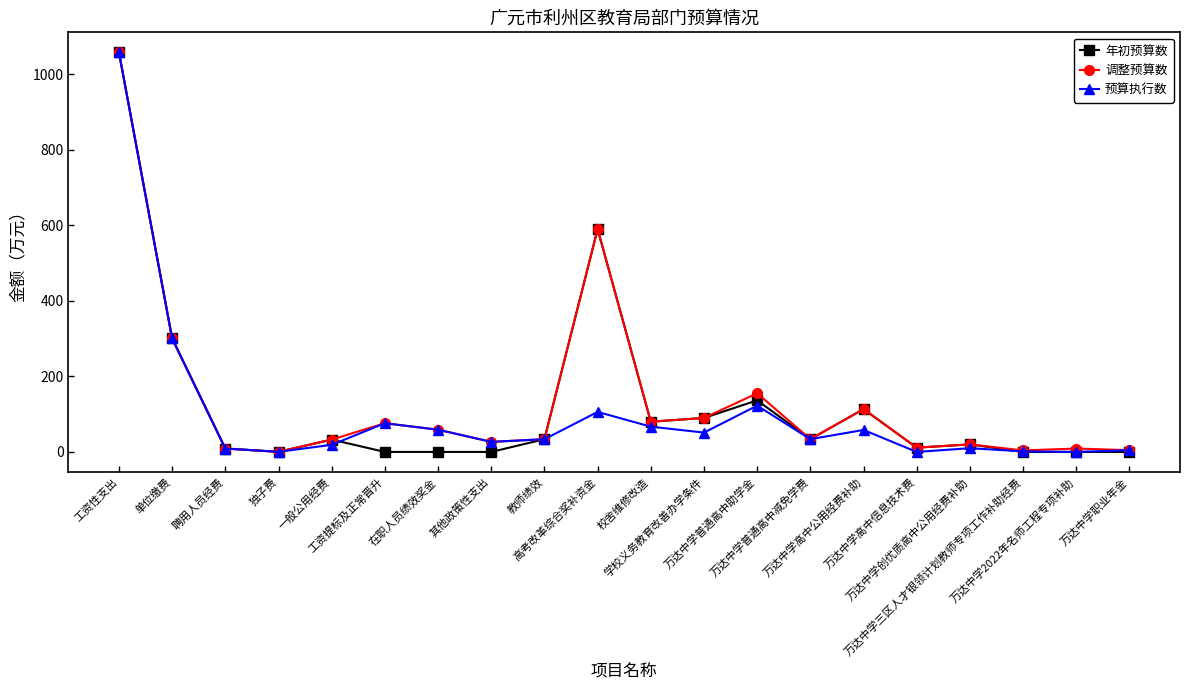

Reading right to left, list all the values displayed in this chart.

年初预算数: 0.0	0.0	0.0	20.0	11.3	113.3	33.9	136.6	90.0	80.0	590.0	33.7	0.0	0.0	0.0	32.7	0.3	9.0	300.5	1058.0
调整预算数: 4.7	9.0	4.0	20.0	11.3	113.3	33.9	155.2	90.0	80.0	590.0	33.7	26.6	58.8	76.0	32.7	0.3	9.0	300.5	1058.0
预算执行数: 4.7	0.0	1.4	9.9	0.0	58.2	33.9	122.6	51.2	66.9	105.9	33.7	26.6	58.8	76.0	18.8	0.3	9.0	300.5	1058.0